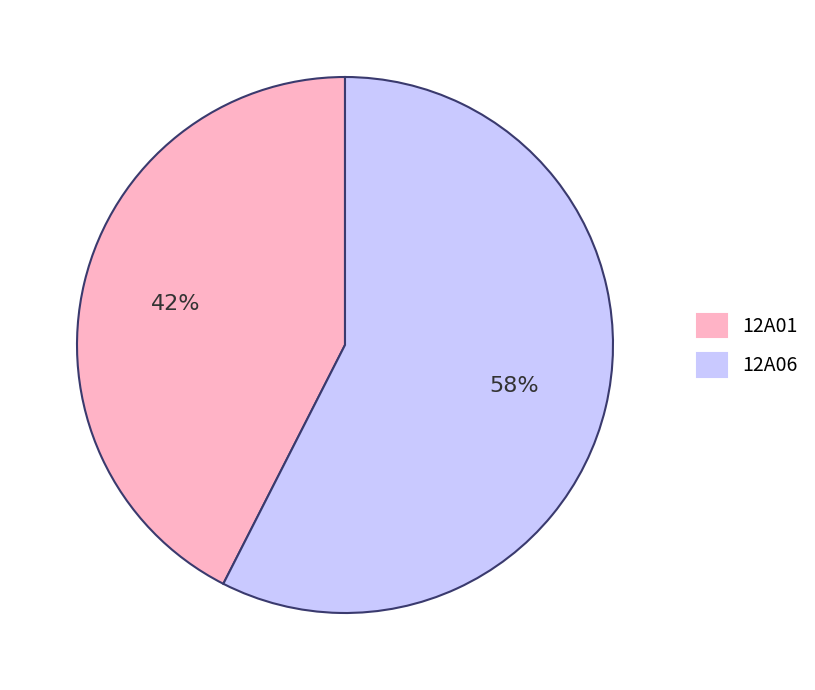

Rank the categories by value from lowest to highest.

12A01, 12A06